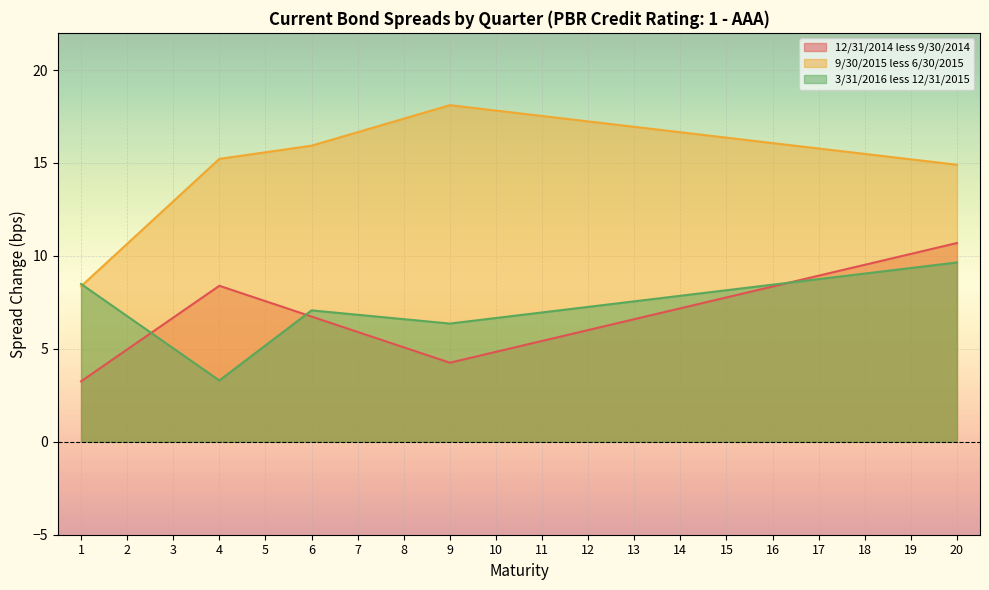

At which category is the sum across all series the highest?

20